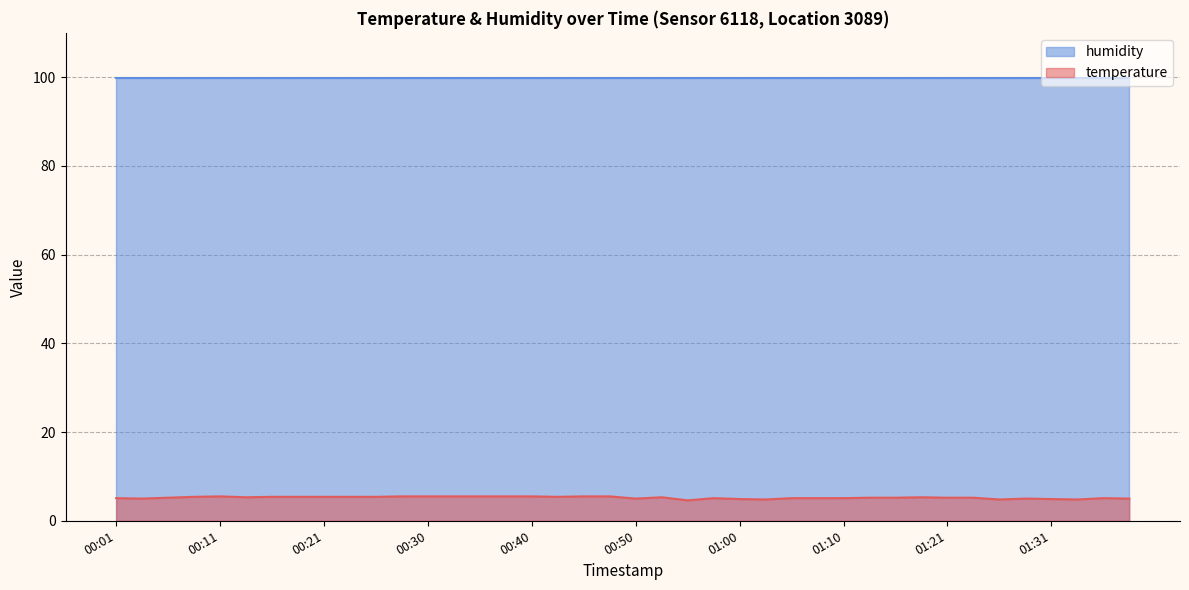

Which series has the largest range (max minus min)?

temperature